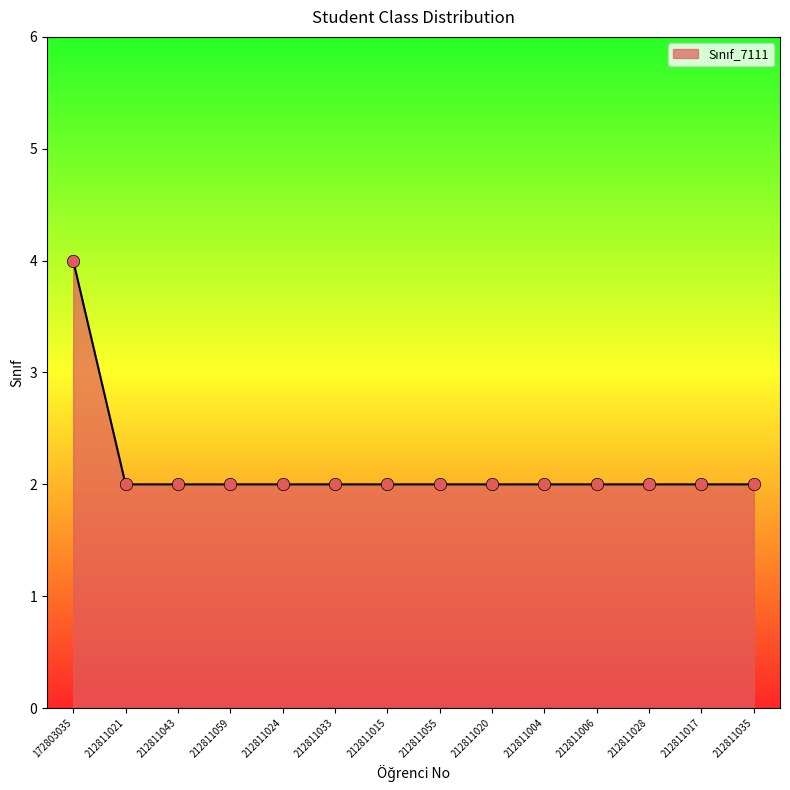

What is the ratio of the value at 212811055 to the value at 212811017?

1.0